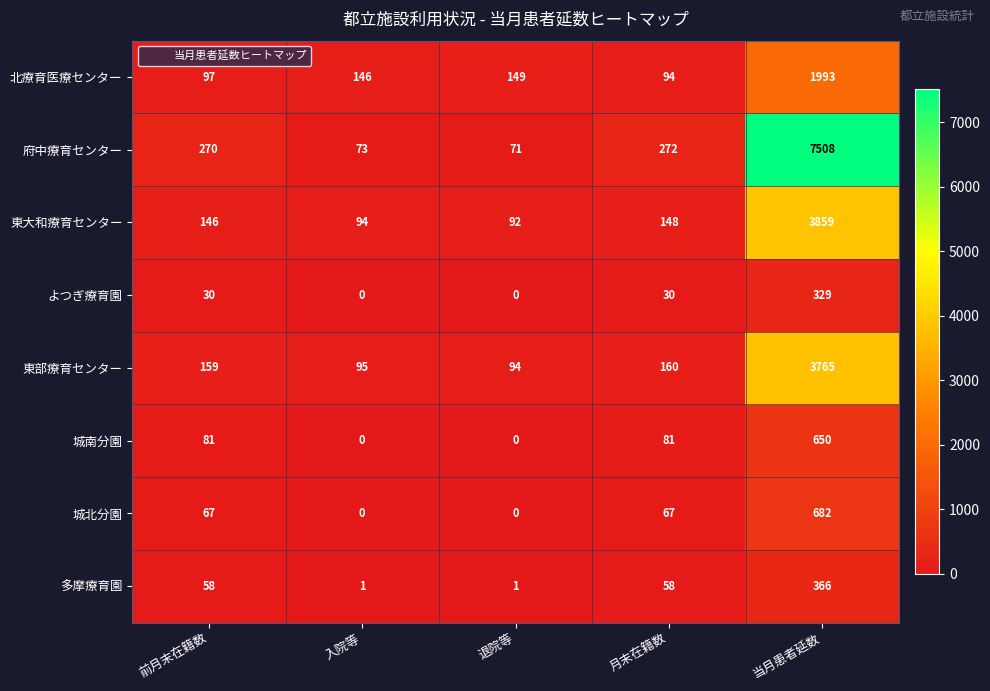

Which series has the largest range (max minus min)?

府中療育センター